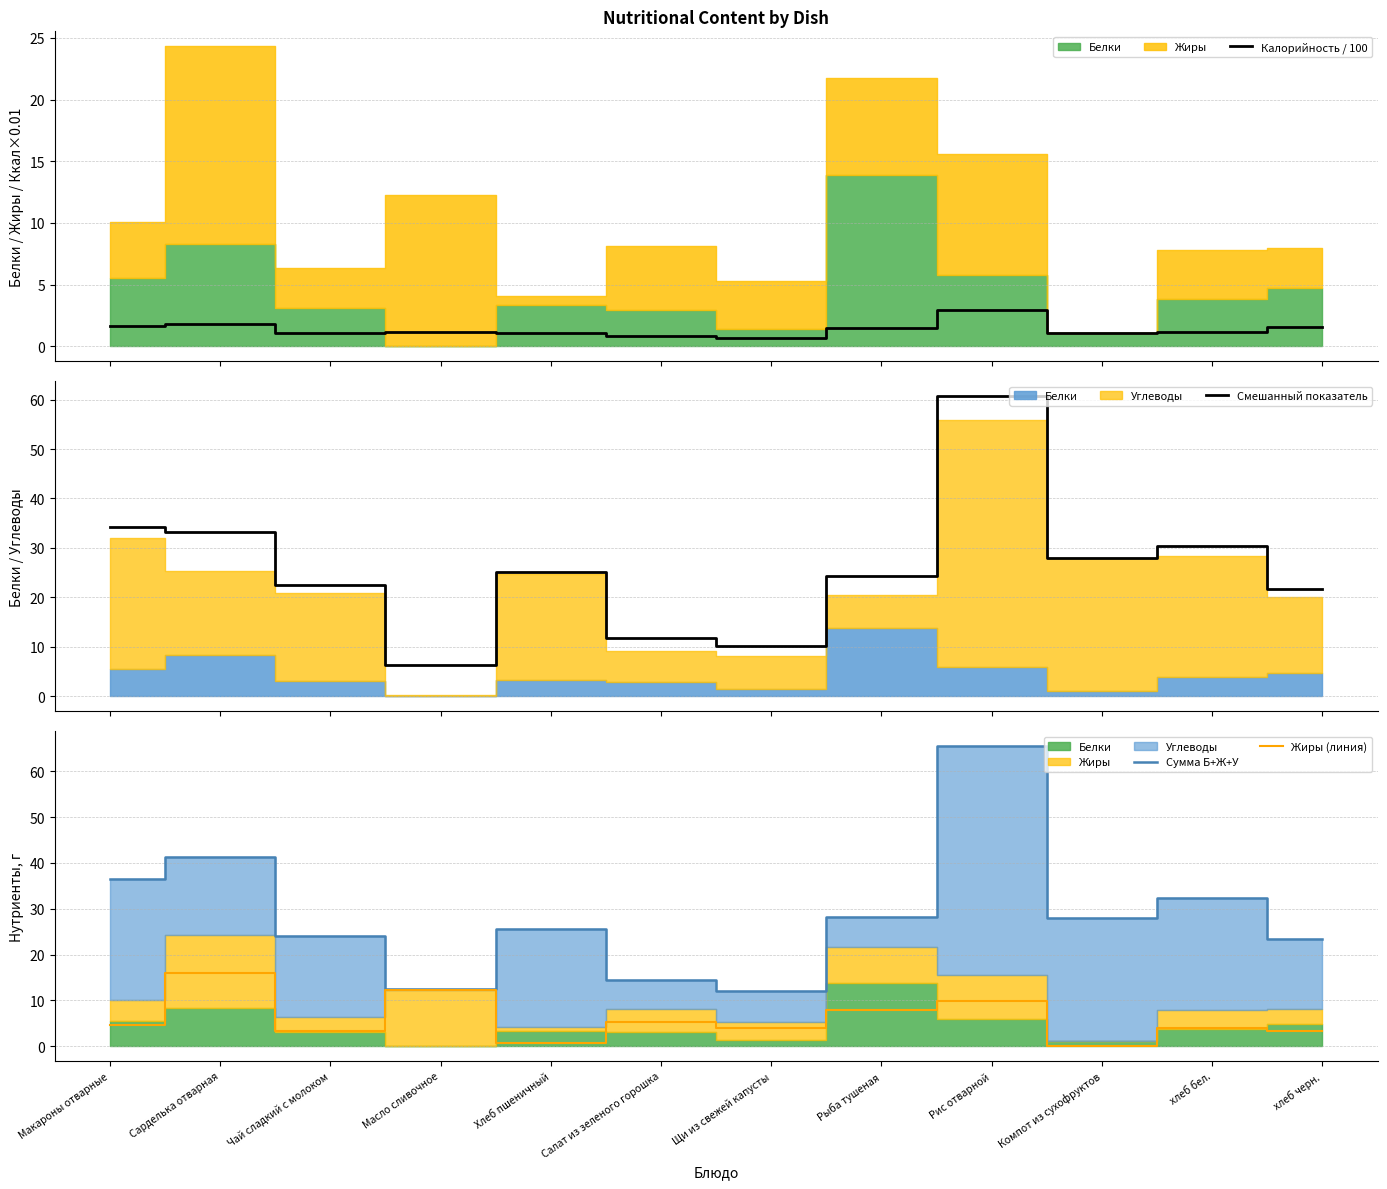

At which category is the sum across all series the highest?

Рис отварной